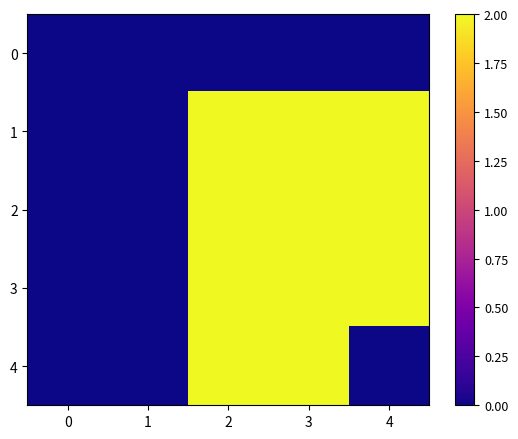

What is the total value across all series at 2?

8